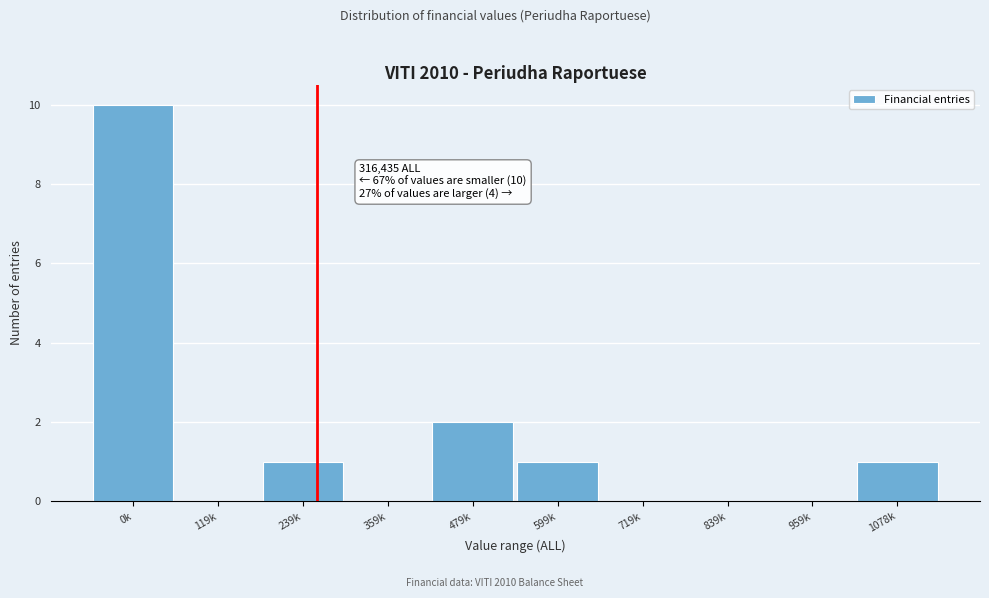

Reading left to right, what are all the values shown in this chart?

0k=10	119k=0	239k=1	359k=0	479k=2	599k=1	719k=0	839k=0	959k=0	1078k=1